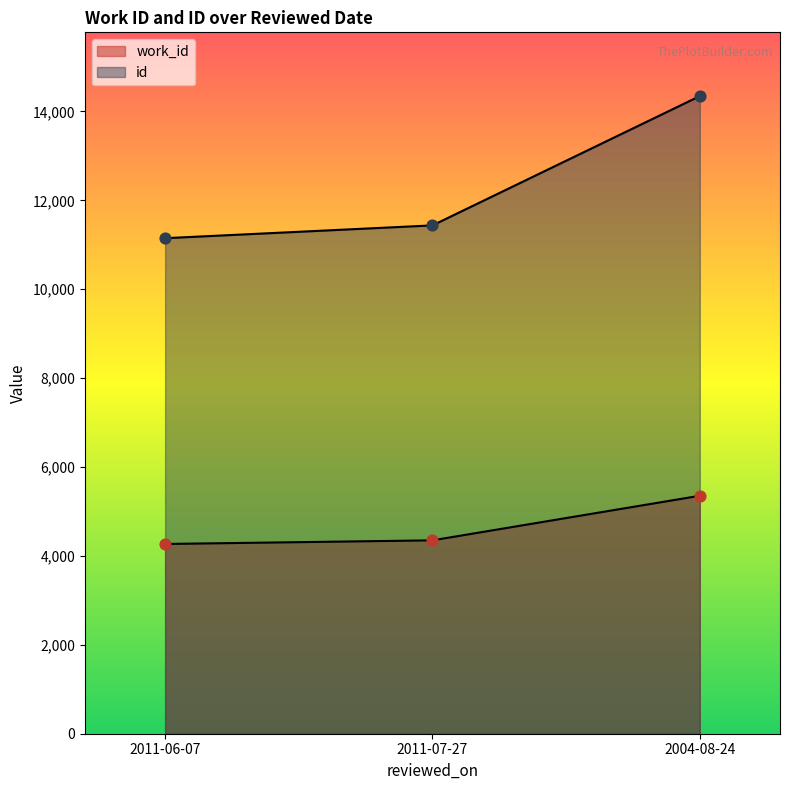

What are all the series names shown in the legend?

work_id, id